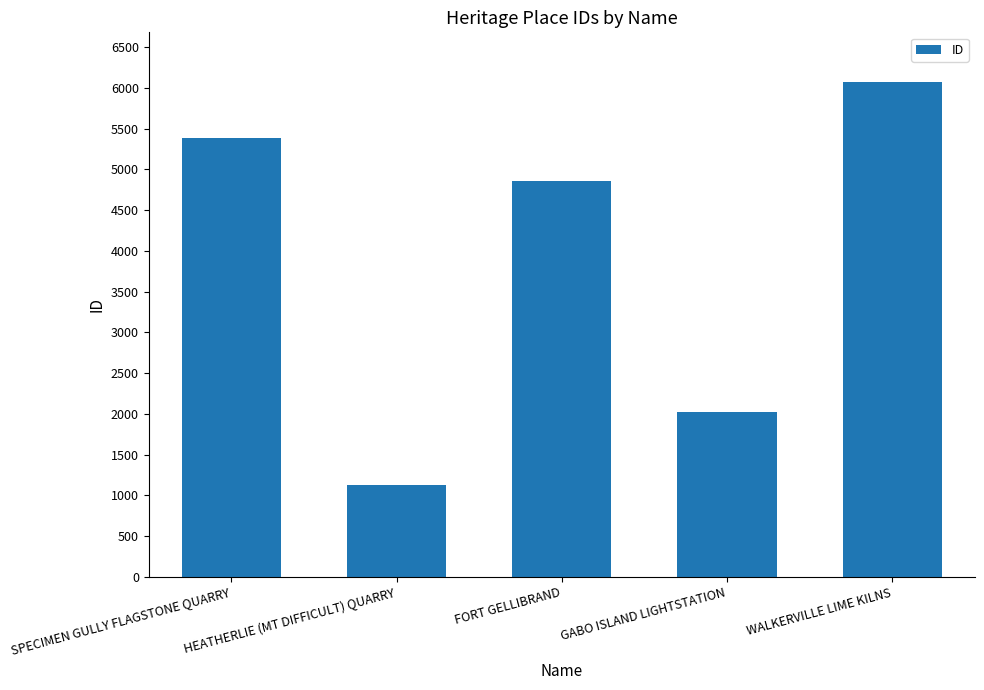

What is the average value?

3894